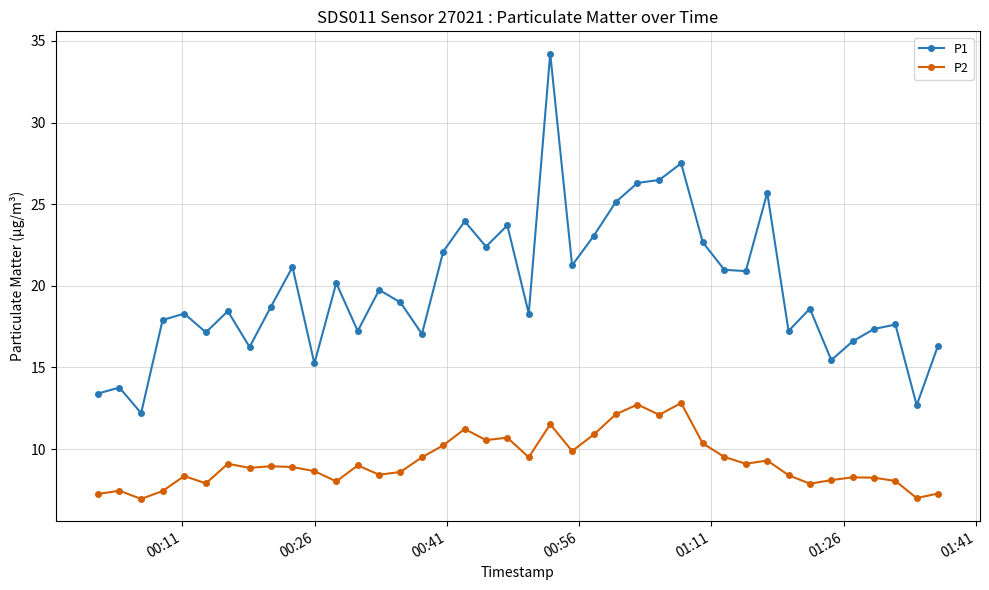

Which series has the widest spread of values?

P1